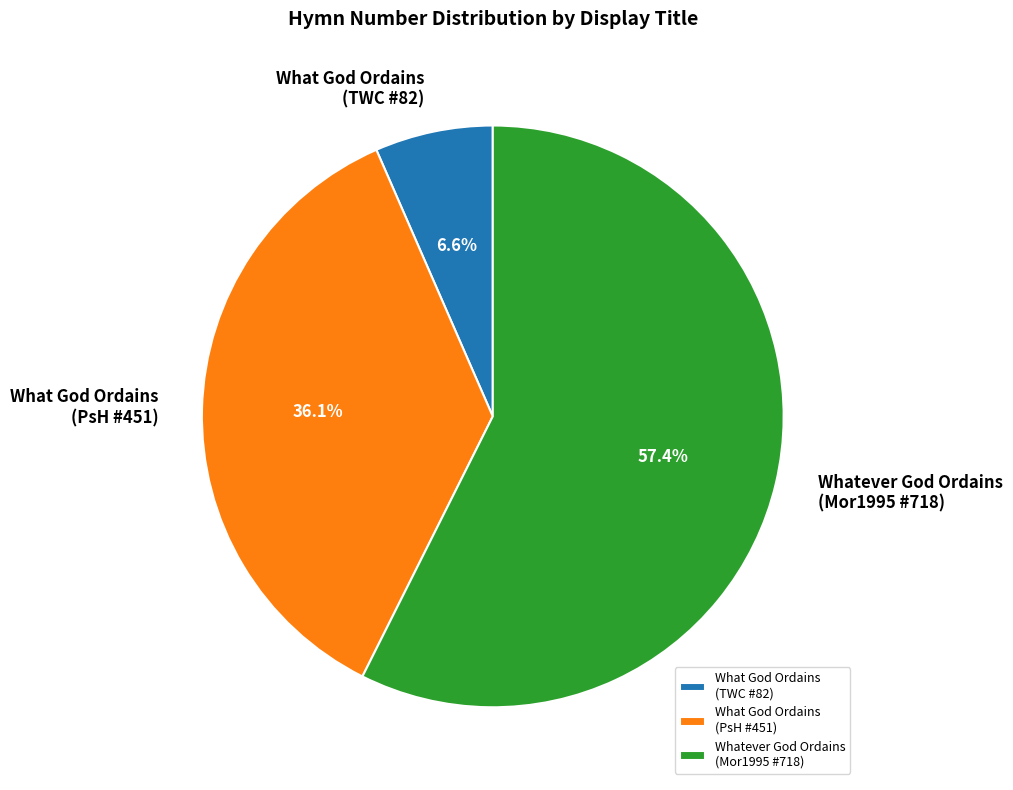

Rank the categories by value from highest to lowest.

Whatever God Ordains (Mor1995 #718), What God Ordains (PsH #451), What God Ordains (TWC #82)